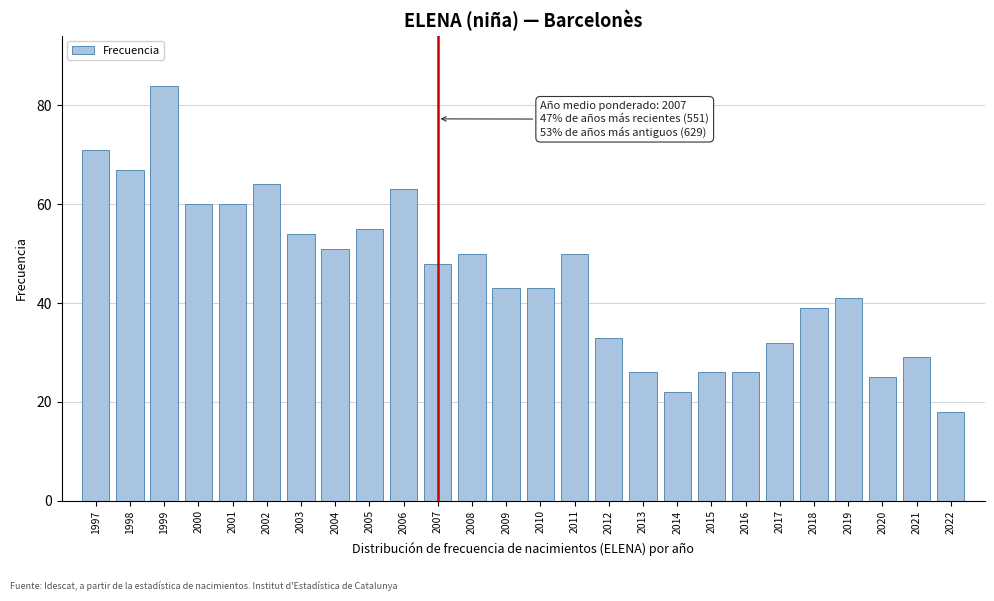

Reading left to right, list all the values displayed in this chart.

1997=71	1998=67	1999=84	2000=60	2001=60	2002=64	2003=54	2004=51	2005=55	2006=63	2007=48	2008=50	2009=43	2010=43	2011=50	2012=33	2013=26	2014=22	2015=26	2016=26	2017=32	2018=39	2019=41	2020=25	2021=29	2022=18